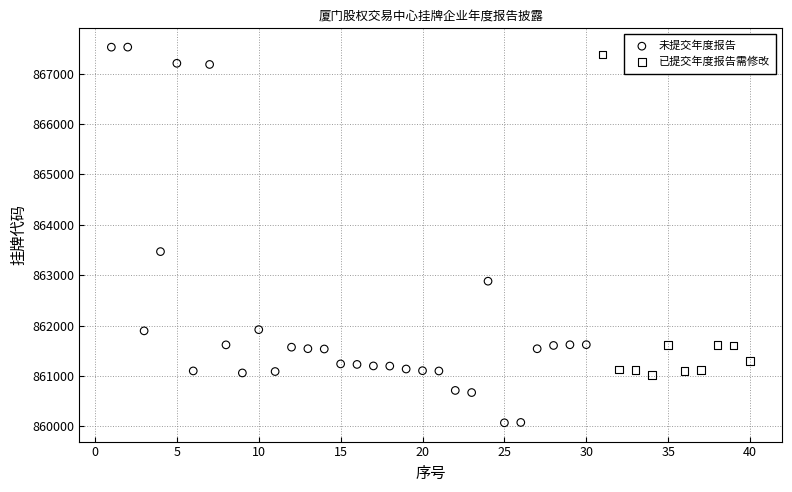

Which series reaches the minimum Y coordinate?

未提交年度报告